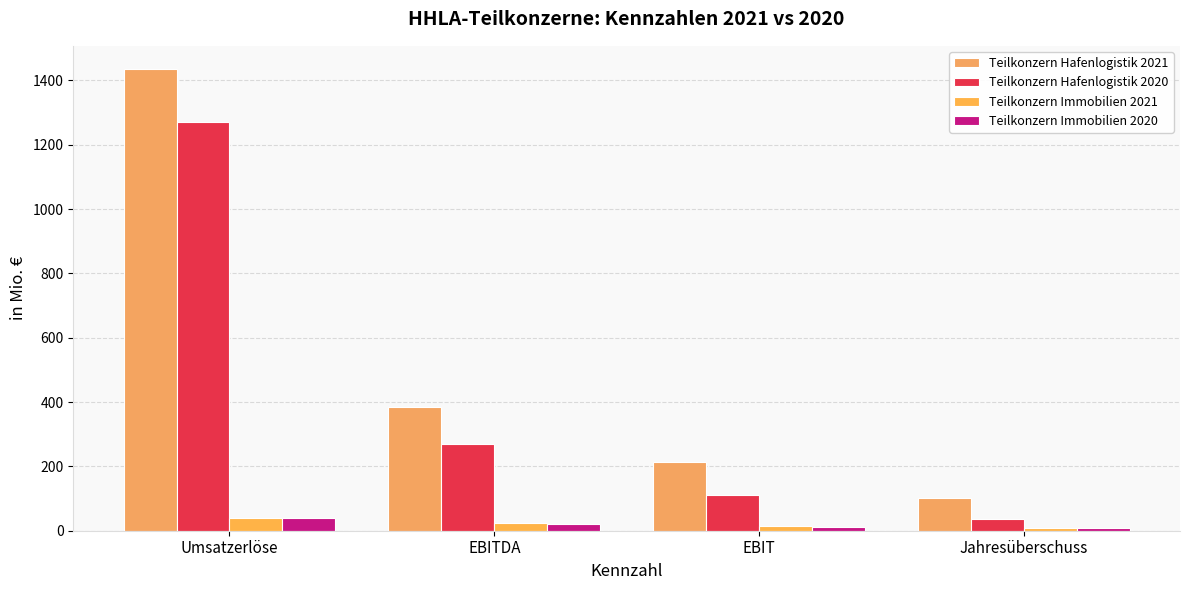

Is it true that Teilkonzern Immobilien 2021 equals 13.8 at Jahresüberschuss?

False